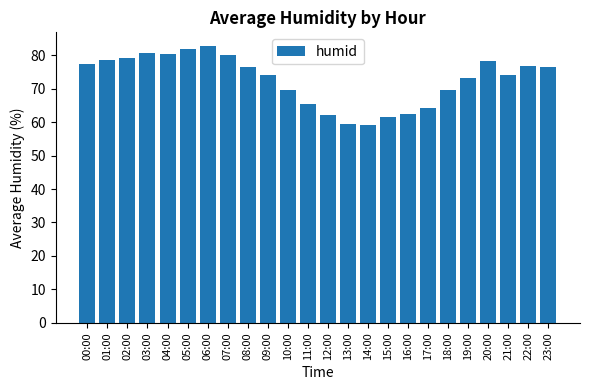

What is the difference between the maximum and minimum values?

23.7